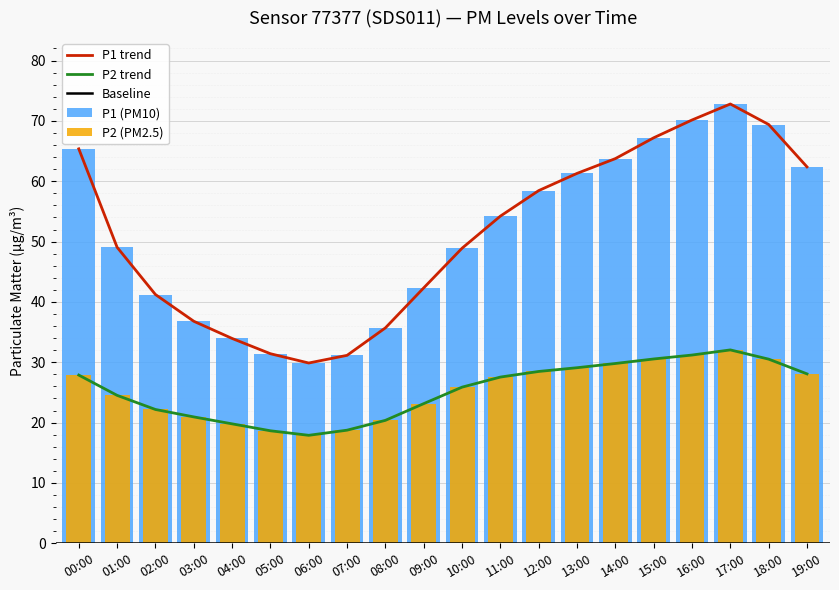

The P1 series shows 9.9 at 05:00. True or false?

False